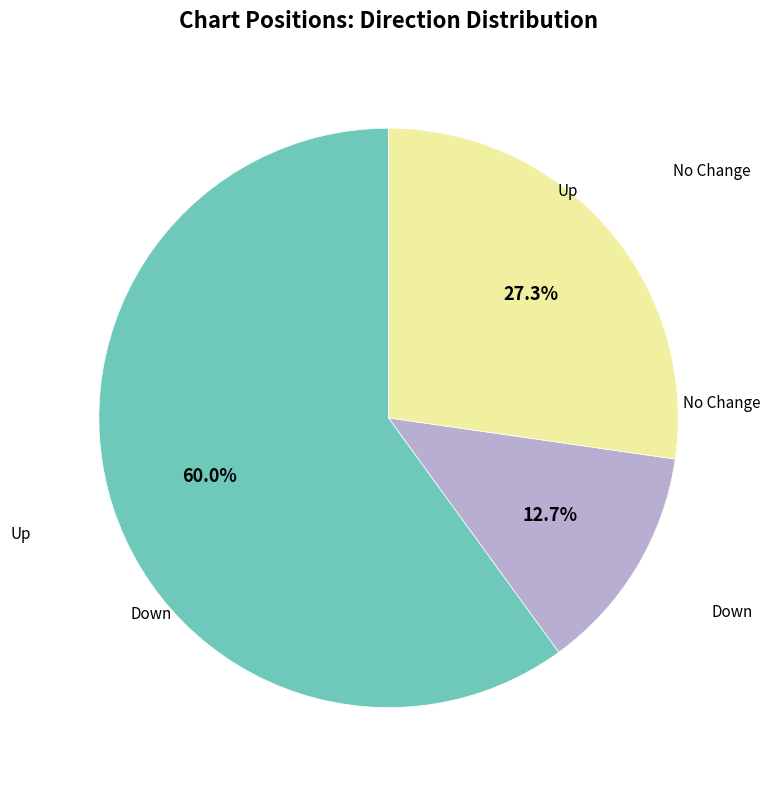

How many slices are in this pie chart?

3